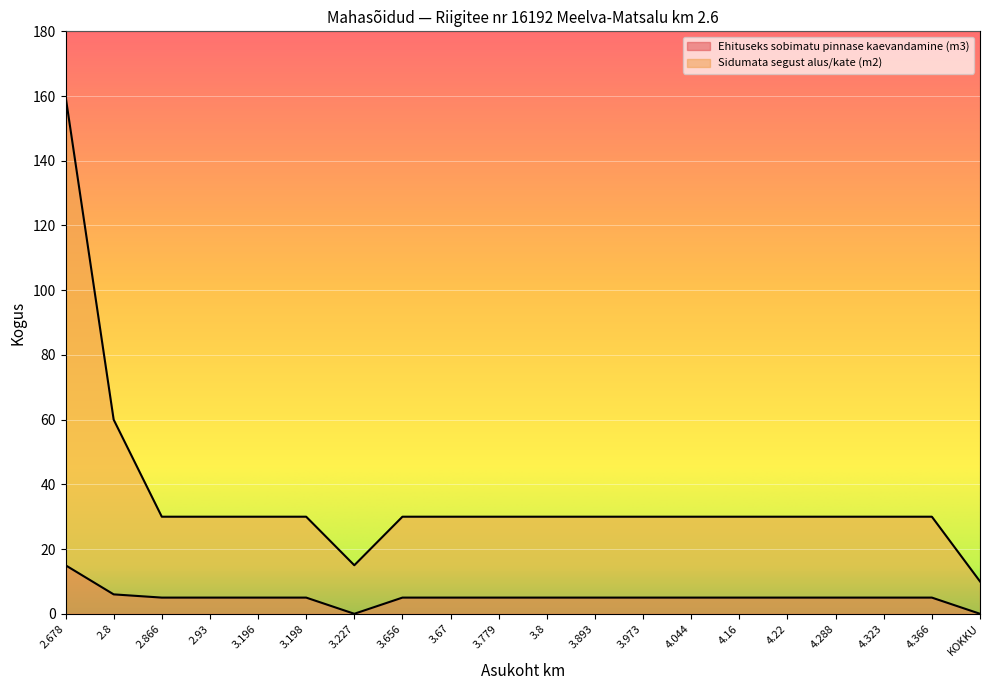

Reading left to right, what are all the values shown in this chart?

Ehituseks sobimatu pinnase kaevandamine (m3): 2.678=15	2.8=6	2.866=5	2.93=5	3.196=5	3.198=5	3.227=0	3.656=5	3.67=5	3.779=5	3.8=5	3.893=5	3.973=5	4.044=5	4.16=5	4.22=5	4.288=5	4.323=5	4.366=5	KOKKU=0
Sidumata segust alus/kate (m2): 2.678=160	2.8=60	2.866=30	2.93=30	3.196=30	3.198=30	3.227=15	3.656=30	3.67=30	3.779=30	3.8=30	3.893=30	3.973=30	4.044=30	4.16=30	4.22=30	4.288=30	4.323=30	4.366=30	KOKKU=10